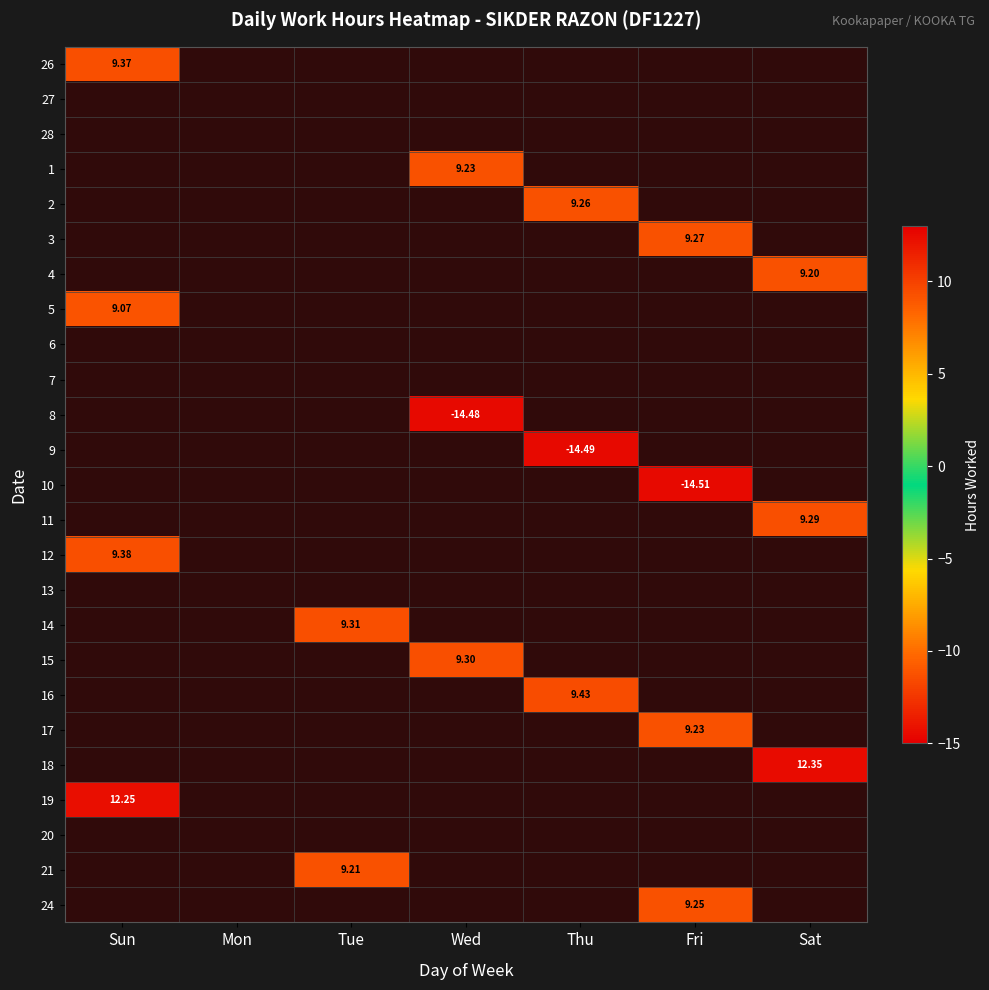

Is it true that 17 equals -3.8 at Sat?

False